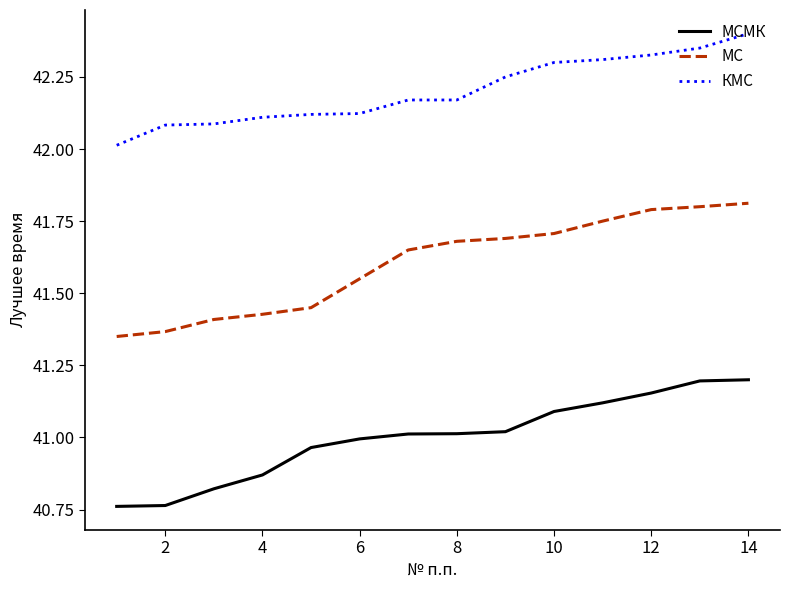

Which series has the largest total across all categories?

КМС